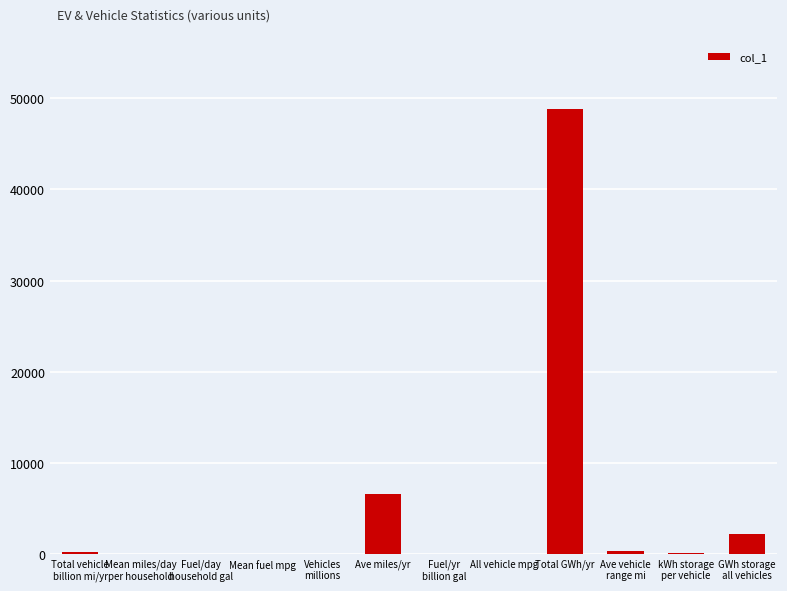

What is the change in value from Fuel/yr
billion gal to GWh storage
all vehicles?

+2221.7